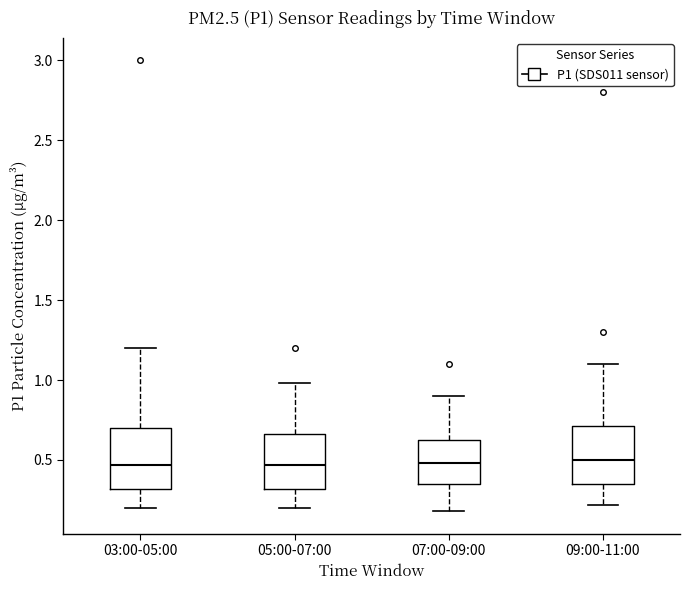

Where is the lower edge of the box for 09:00-11:00 on the y-axis? The values are not printed on the chart, so give them approximately, as read against the axis.

0.35